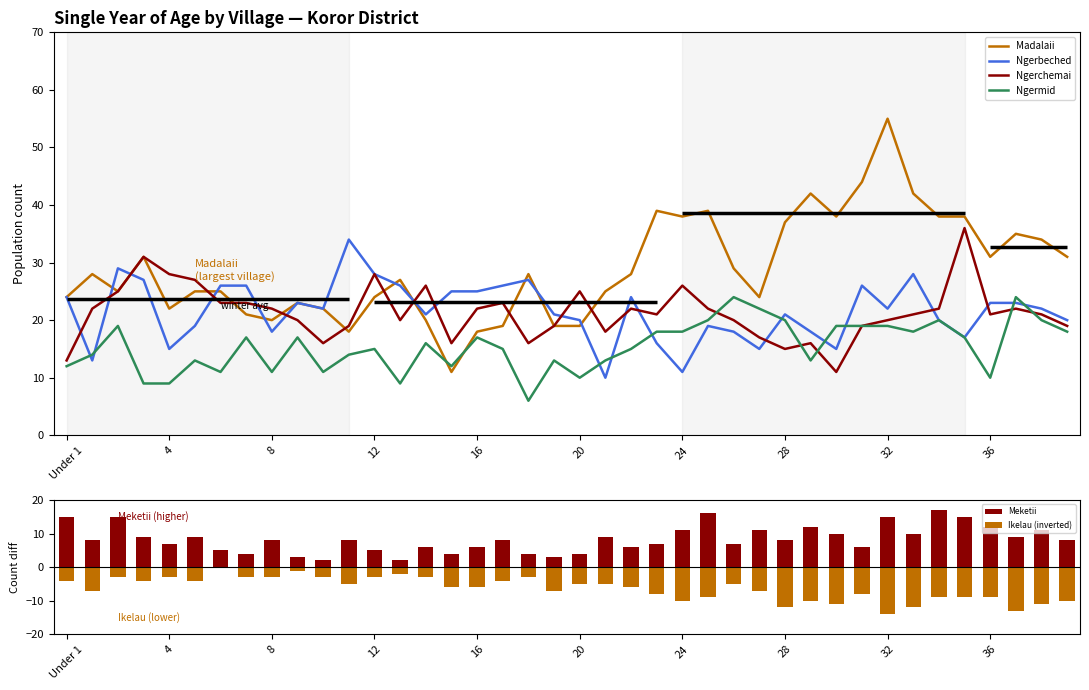

What is the greatest value displayed?

55